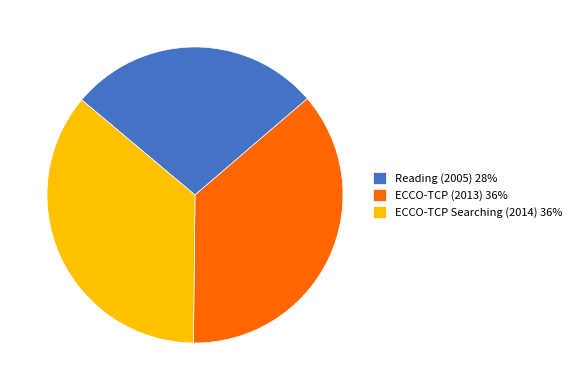

Rank the categories by value from lowest to highest.

Reading (2005), ECCO-TCP Searching (2014), ECCO-TCP (2013)